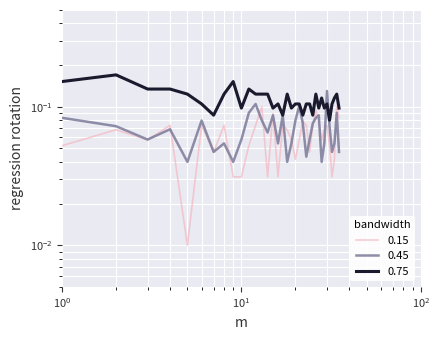

At how many categories does at least one series exceed 0?

35